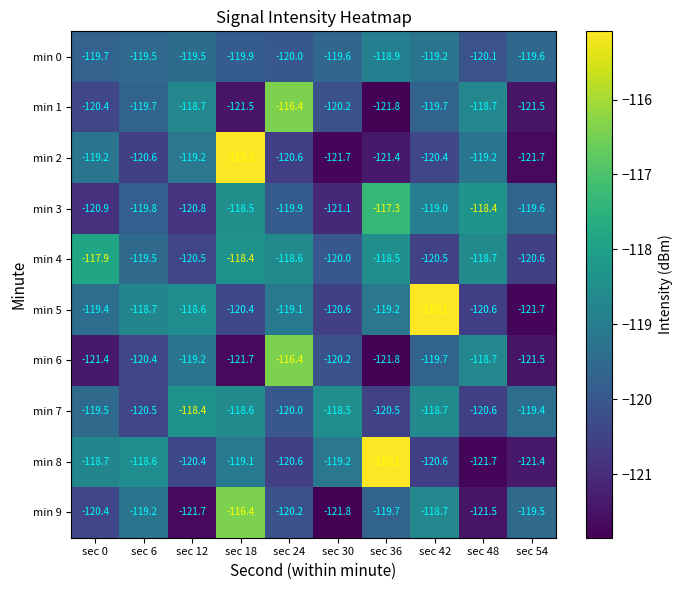

Rank the categories by min 3 value from highest to lowest.

sec 36, sec 48, sec 18, sec 42, sec 54, sec 6, sec 24, sec 12, sec 0, sec 30